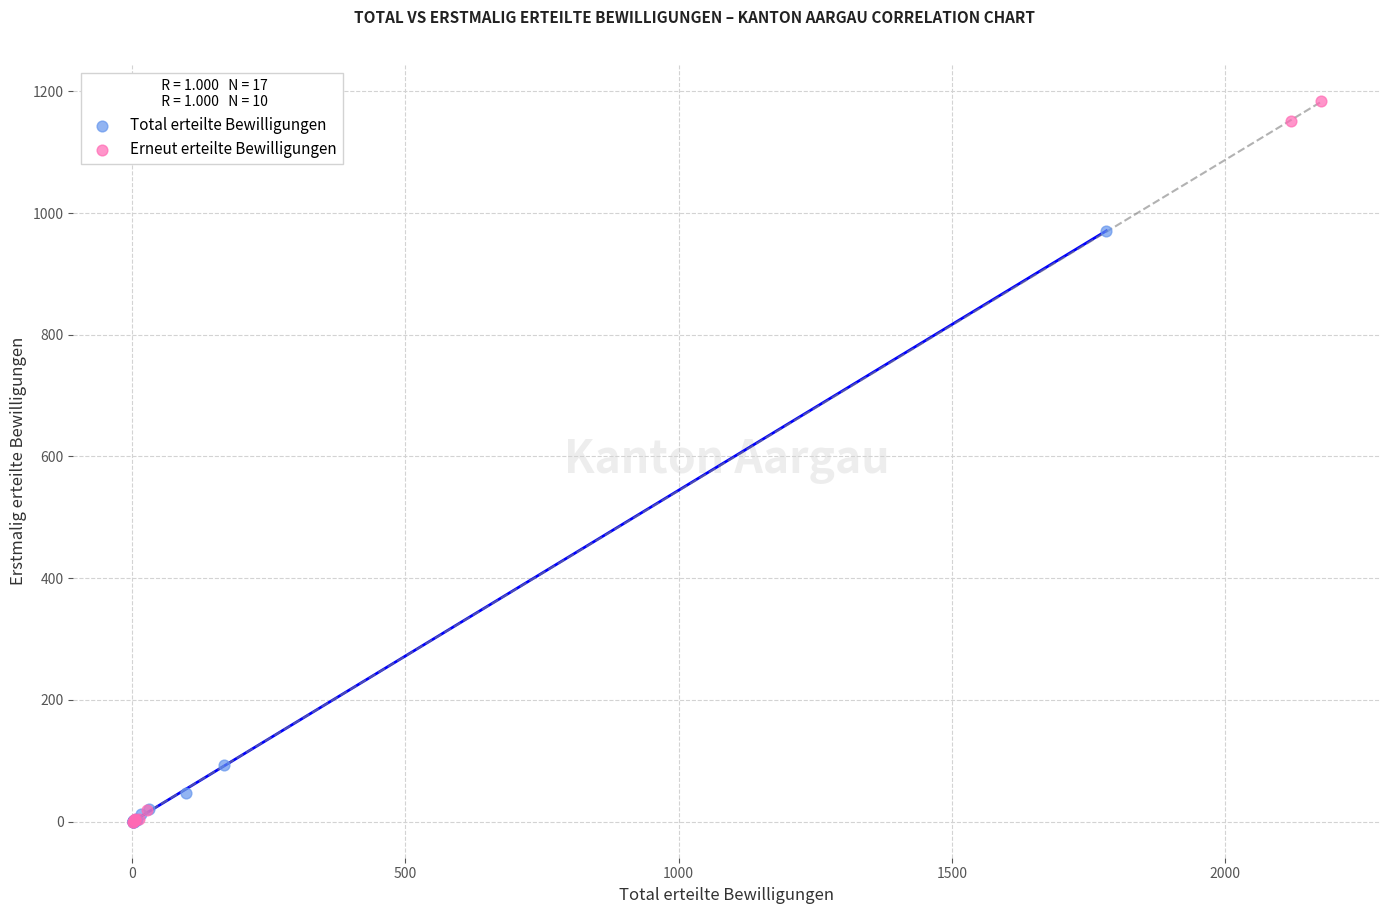

Which series contains the highest Y value?

Erneut erteilte Bewilligungen